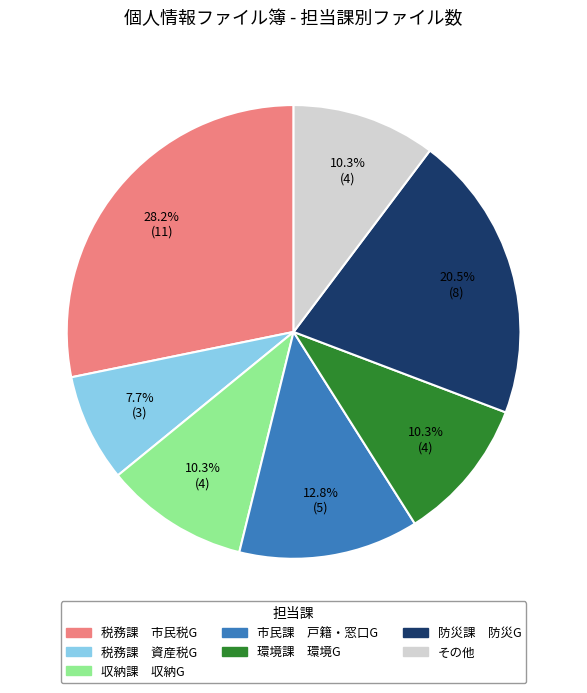

What is the ratio of the value at 市民課 戸籍・窓口G to the value at 環境課 環境G?

1.2